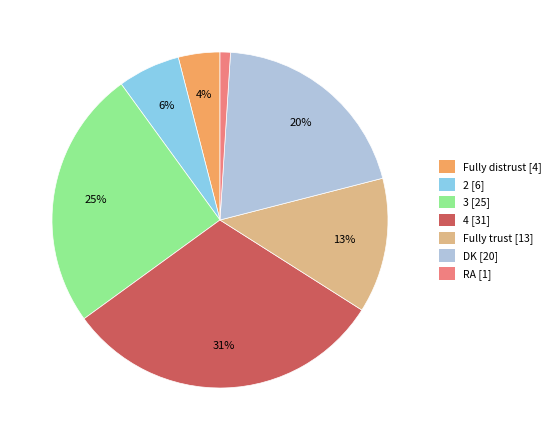

Which slice is the smallest?

RA